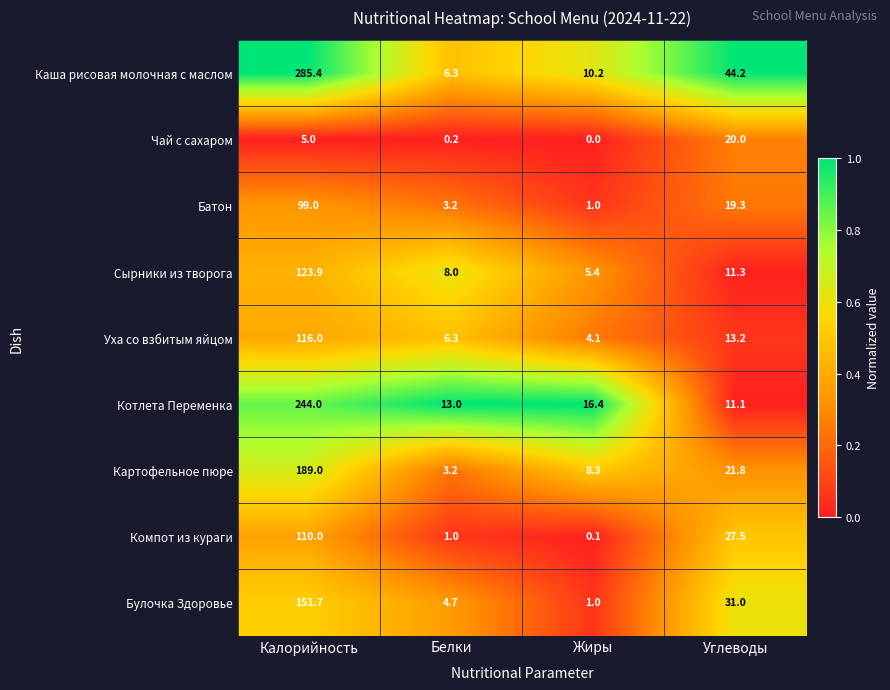

How many categories are shown in the chart?

4